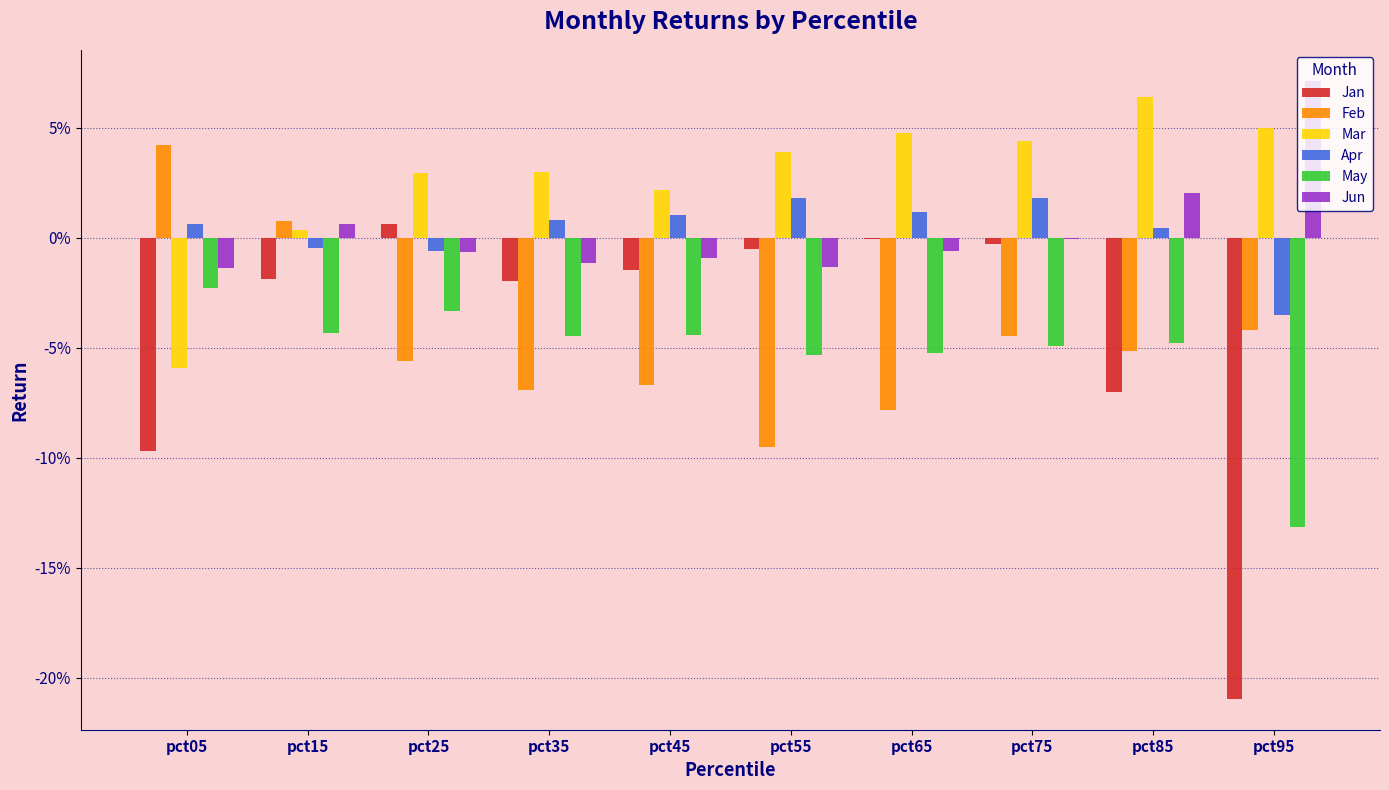

Is the value of Jan at pct65 greater than the value of Feb at pct85?

Yes